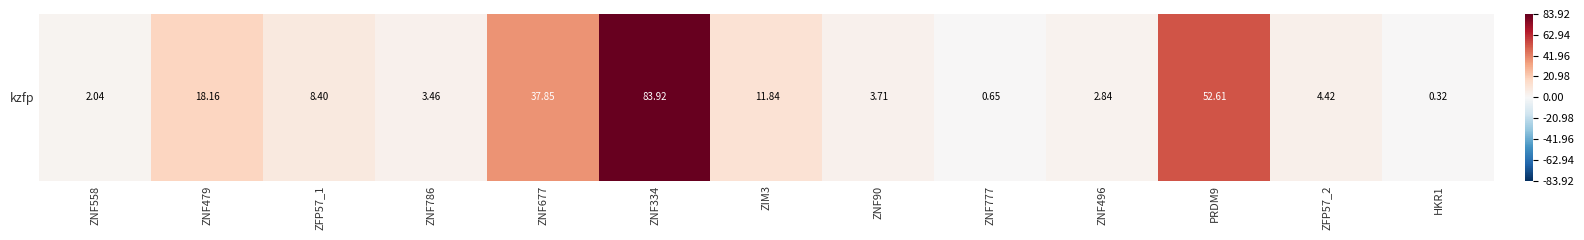

Which label corresponds to the largest value in the chart?

ZNF334